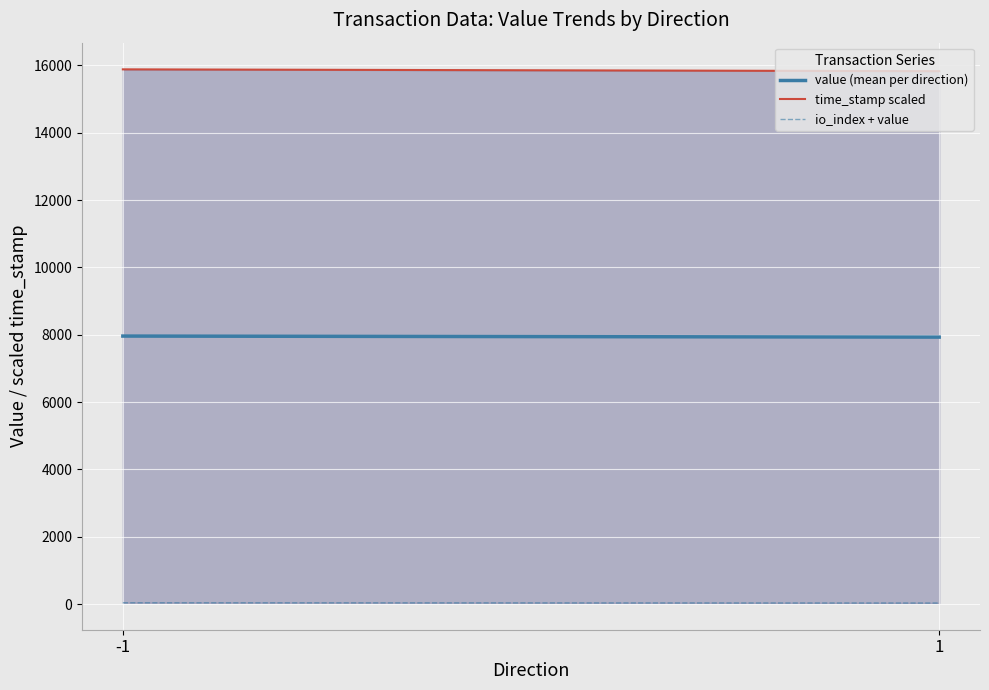

Which category has the lowest value across all series?

1